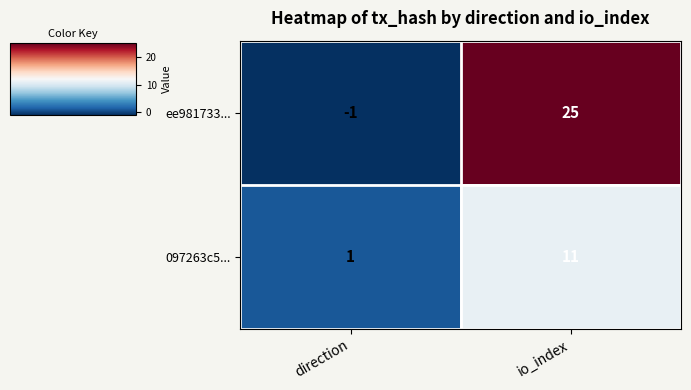

What is the maximum value shown in the chart?

25